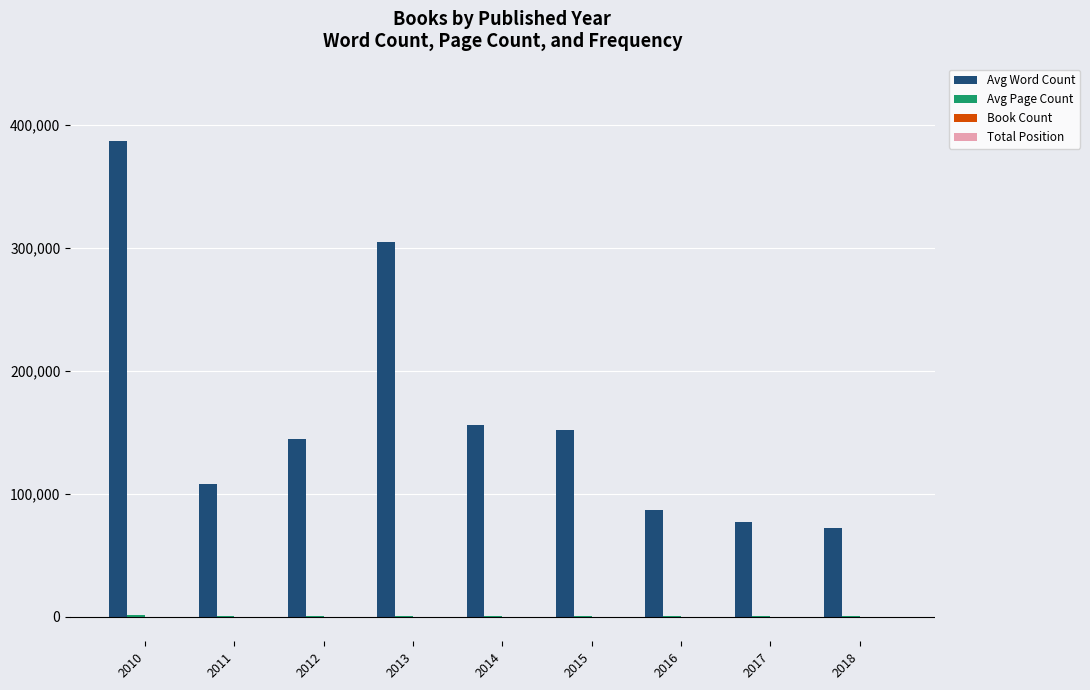

Between 2013 and 2016, which series saw the biggest shift?

Avg Word Count